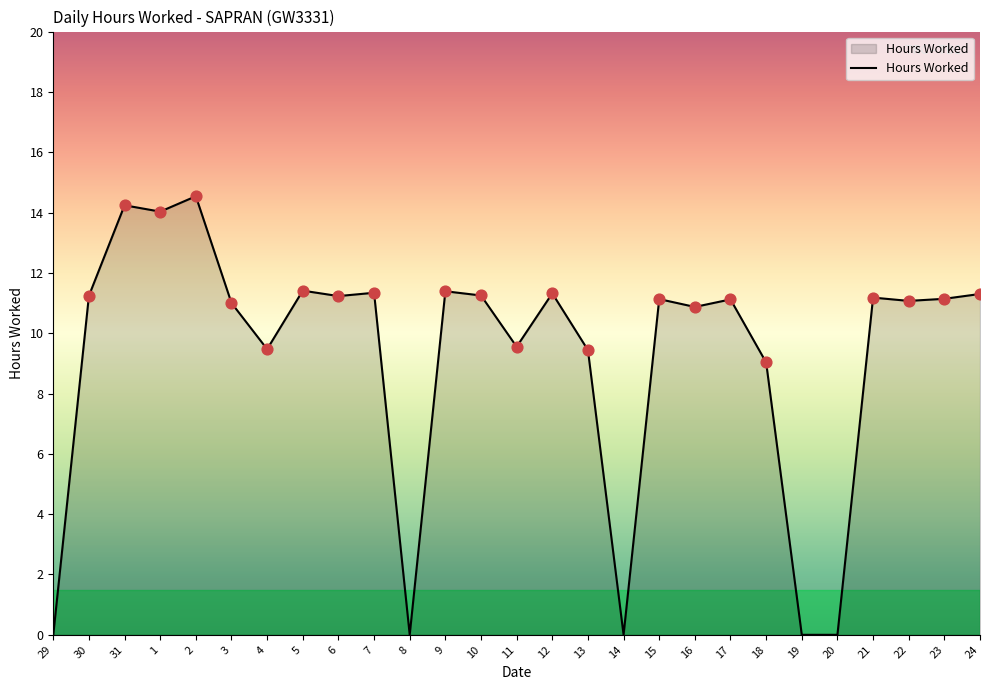

Between 4 and 7, which is larger?

7